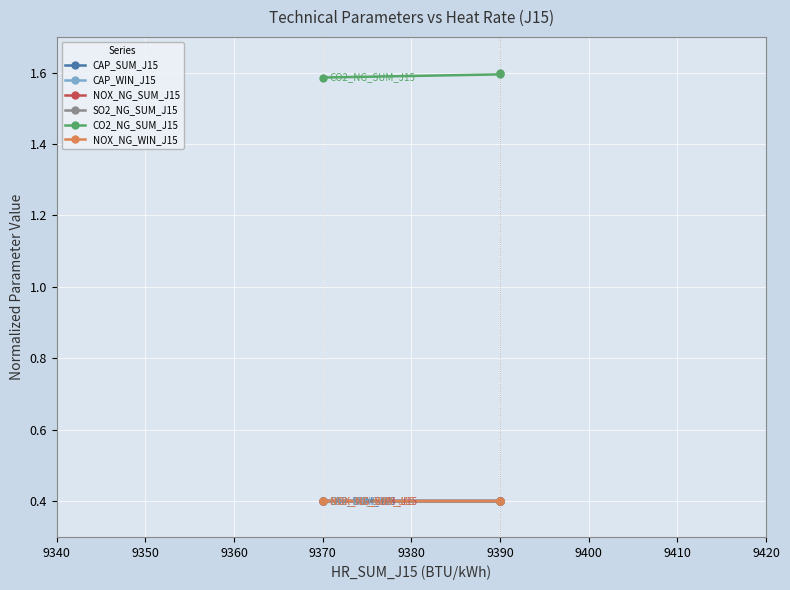

List the series in order of their peak value, lowest first.

SO2_NG_SUM_J15, NOX_NG_WIN_J15, NOX_NG_SUM_J15, CAP_SUM_J15, CAP_WIN_J15, CO2_NG_SUM_J15